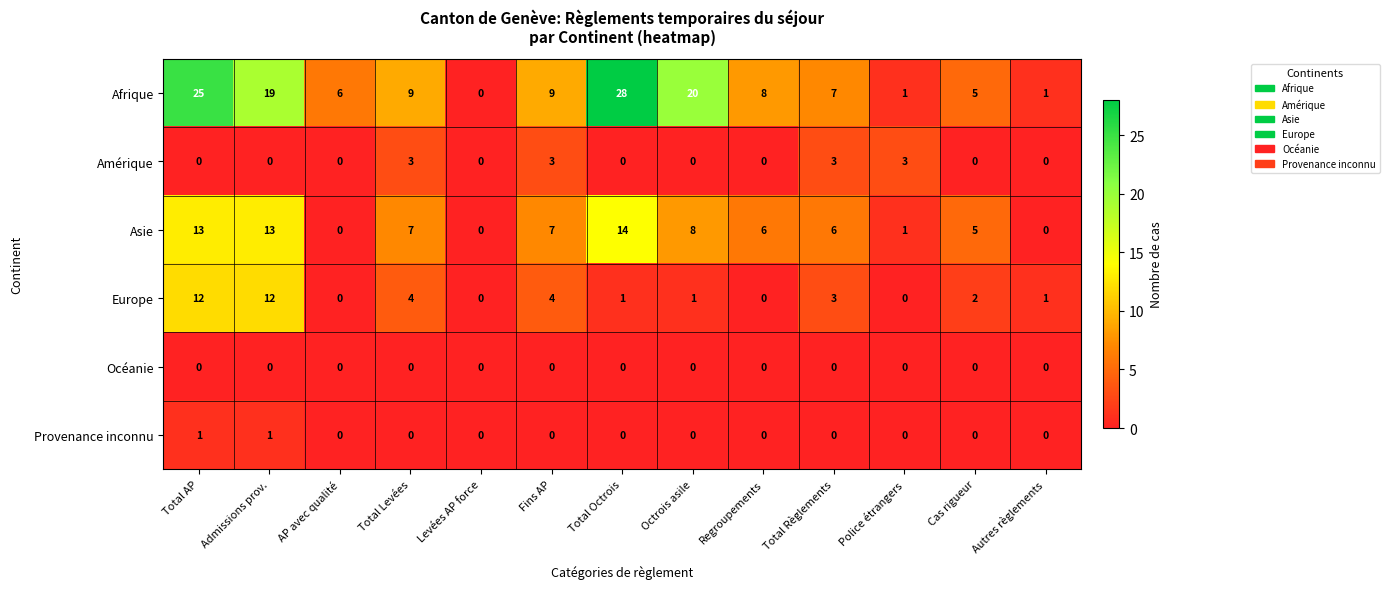

What is the difference between the maximum and minimum values in the Asie series?

14